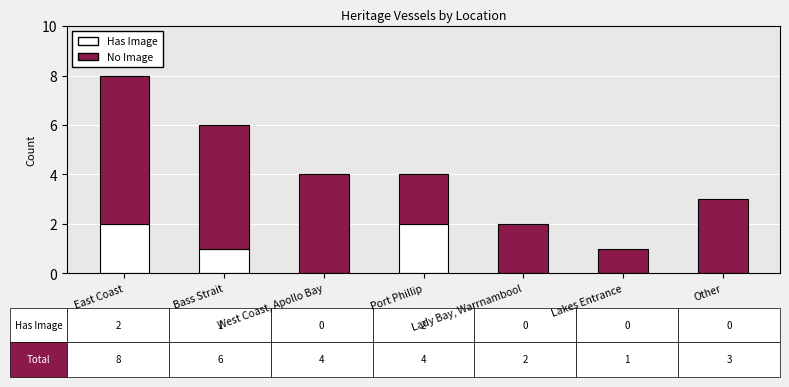

At which category is the sum across all series the highest?

East Coast